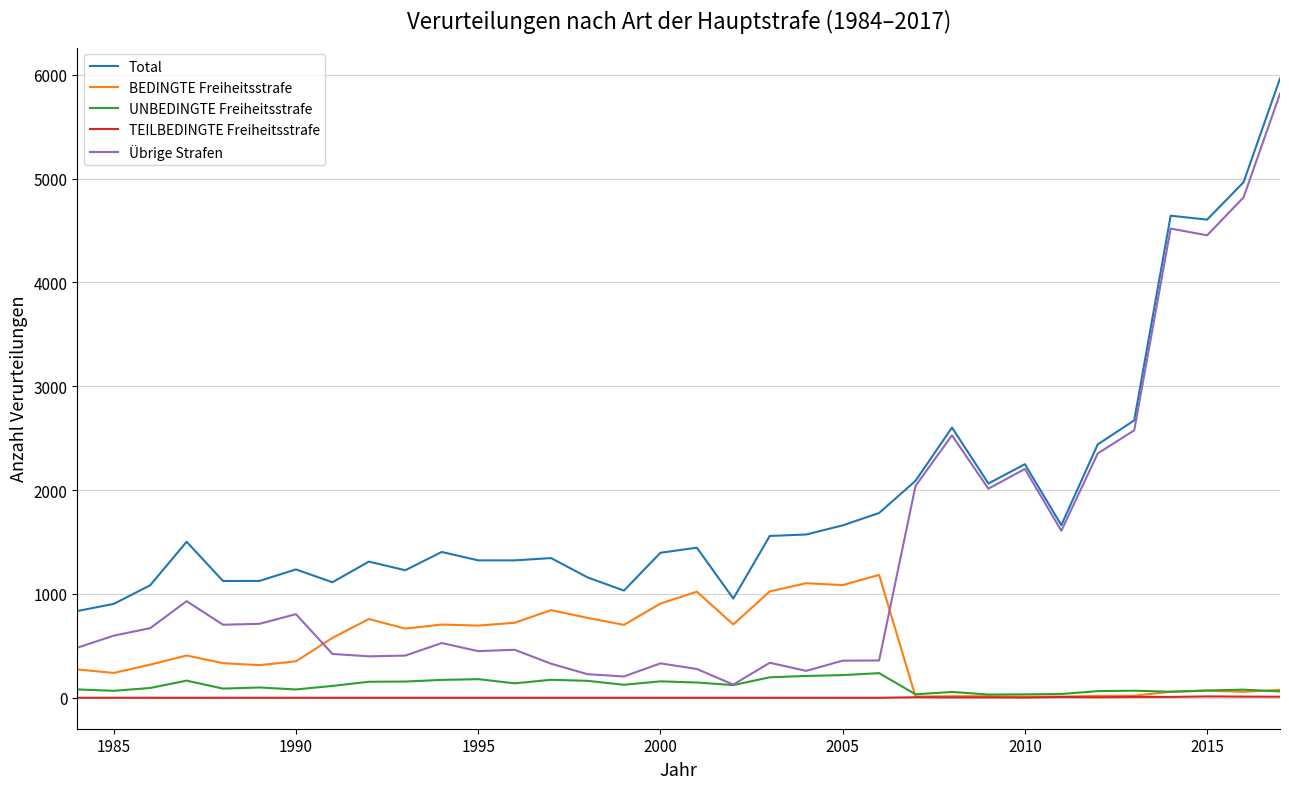

Which series has the largest total across all categories?

Total